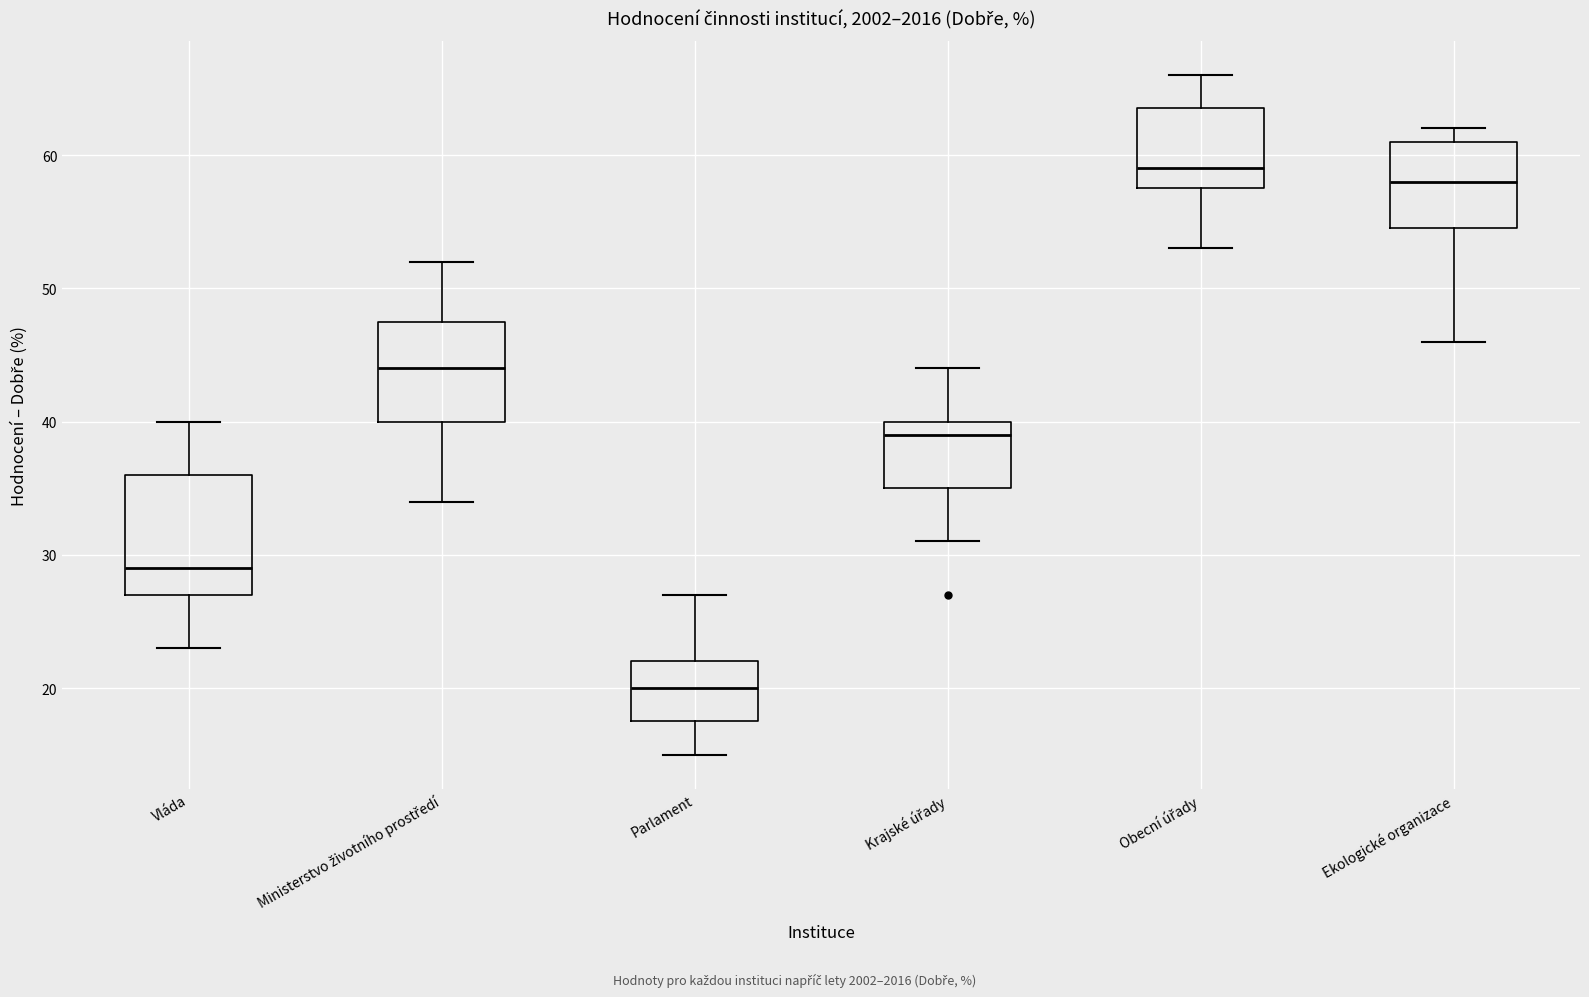

Reading left to right, read every box against the y-axis: the position of its median line, the range the box covers, and the ends of its whiskers. The values are not printed on the chart, so give them approximately, as read against the axis.

Vláda: median 29, box 27 to 36, whiskers 23 to 40
Ministerstvo životního prostředí: median 44, box 40 to 48, whiskers 34 to 52
Parlament: median 20, box 18 to 22, whiskers 15 to 27
Krajské úřady: median 39, box 35 to 40, whiskers 31 to 44
Obecní úřady: median 59, box 58 to 64, whiskers 53 to 66
Ekologické organizace: median 58, box 55 to 61, whiskers 46 to 62